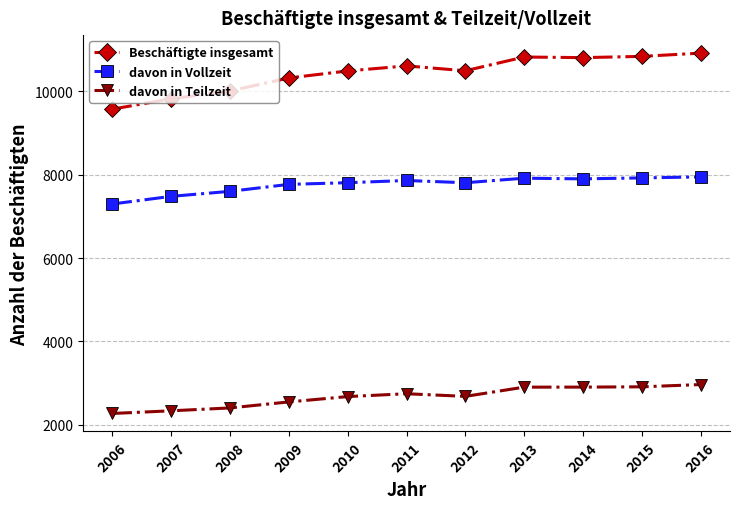

Rank the series by their average value, from lowest to highest.

davon in Teilzeit, davon in Vollzeit, Beschäftigte insgesamt